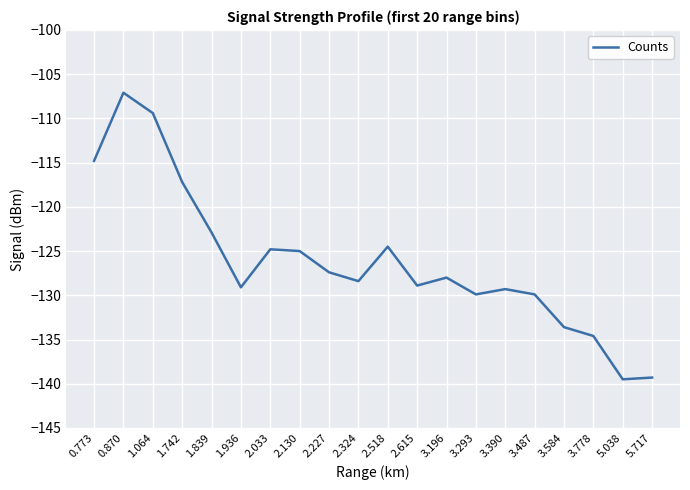

Is it true that the value at 1.839 is -122.9?

True